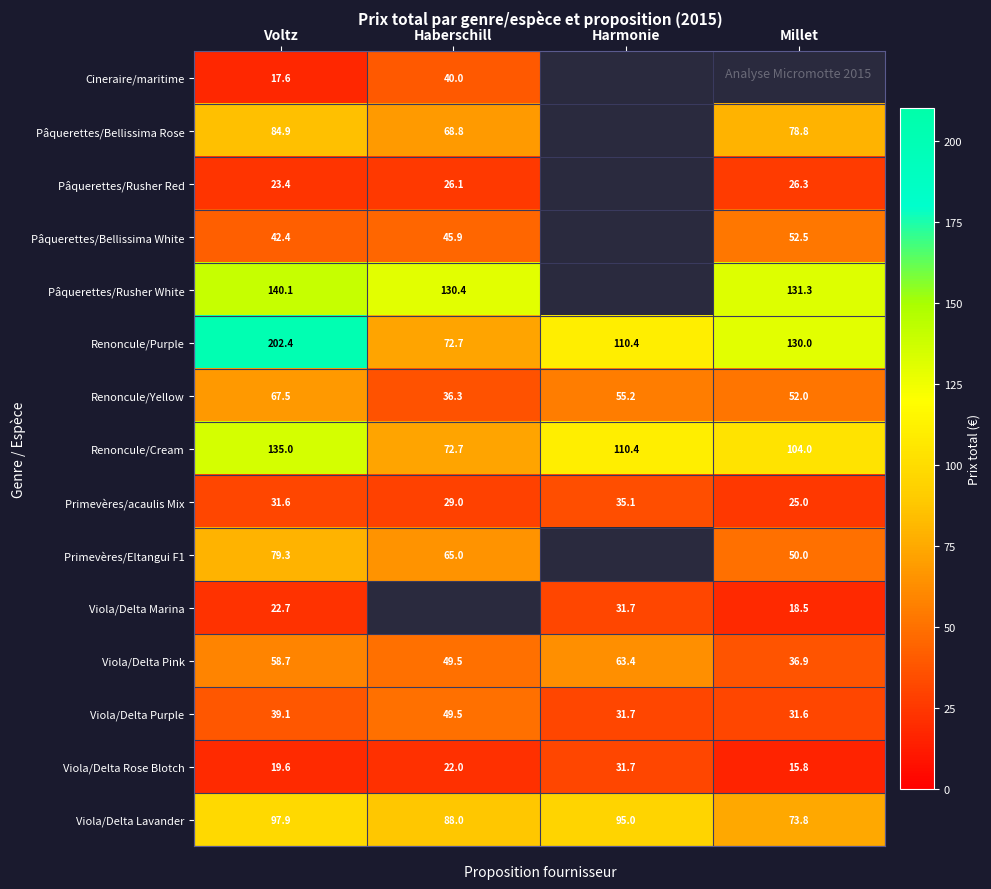

The Pâquerettes/Bellissima White series shows 42.4 at Voltz. True or false?

True